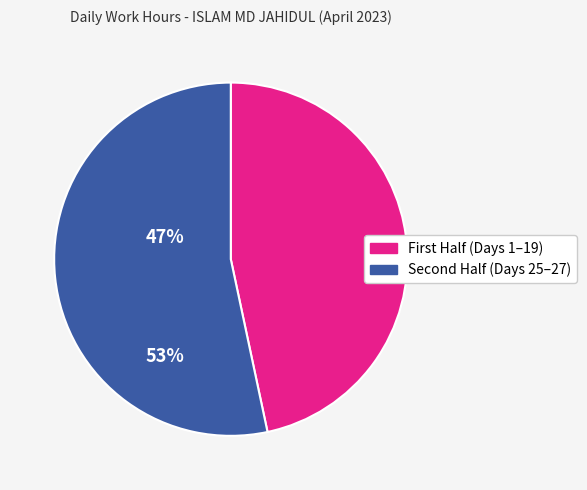

Is there a majority slice in this chart?

Yes